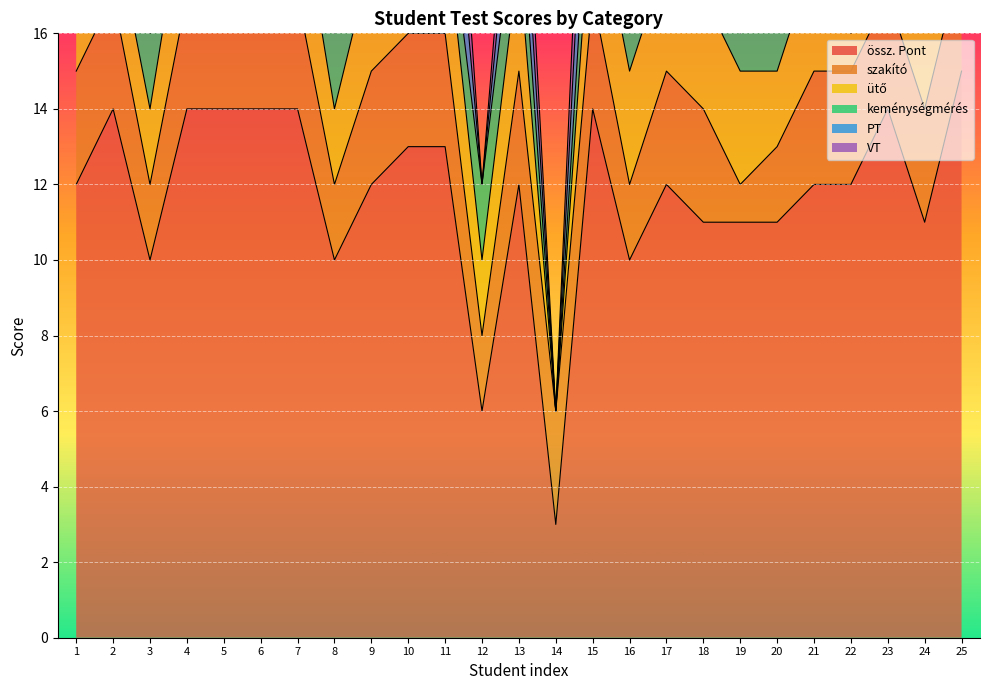

What is the approximate value of PT at 13?

2